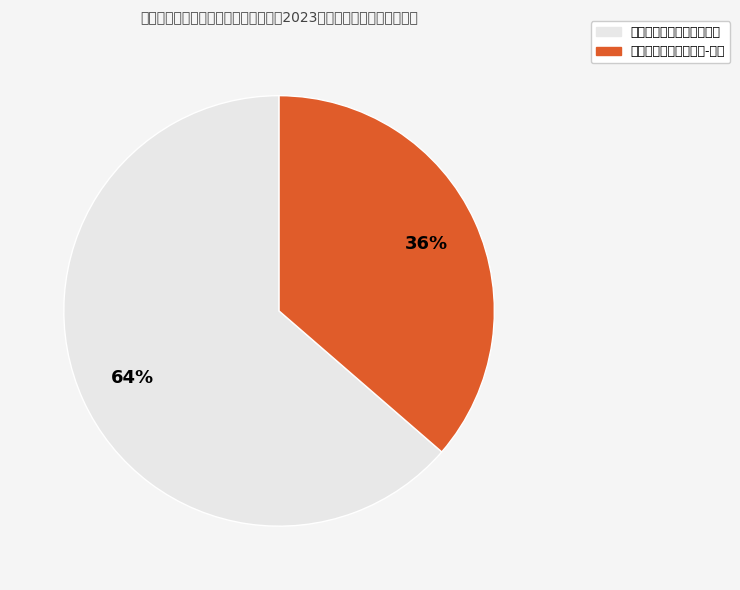

How many slices are in this pie chart?

2